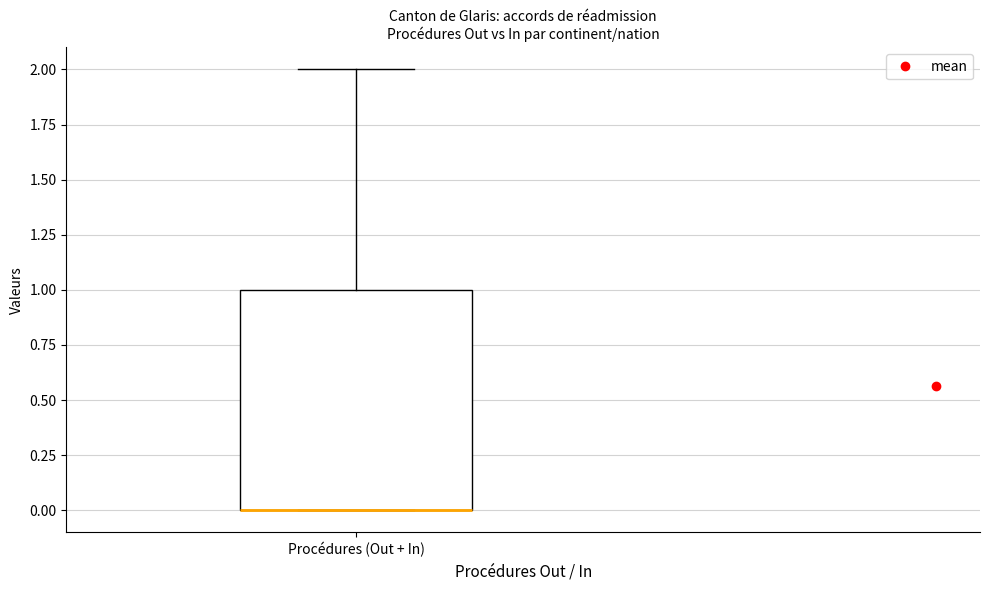

Where does the upper whisker of the box for Procédures (Out + In) end on the y-axis? The values are not printed on the chart, so give them approximately, as read against the axis.

2